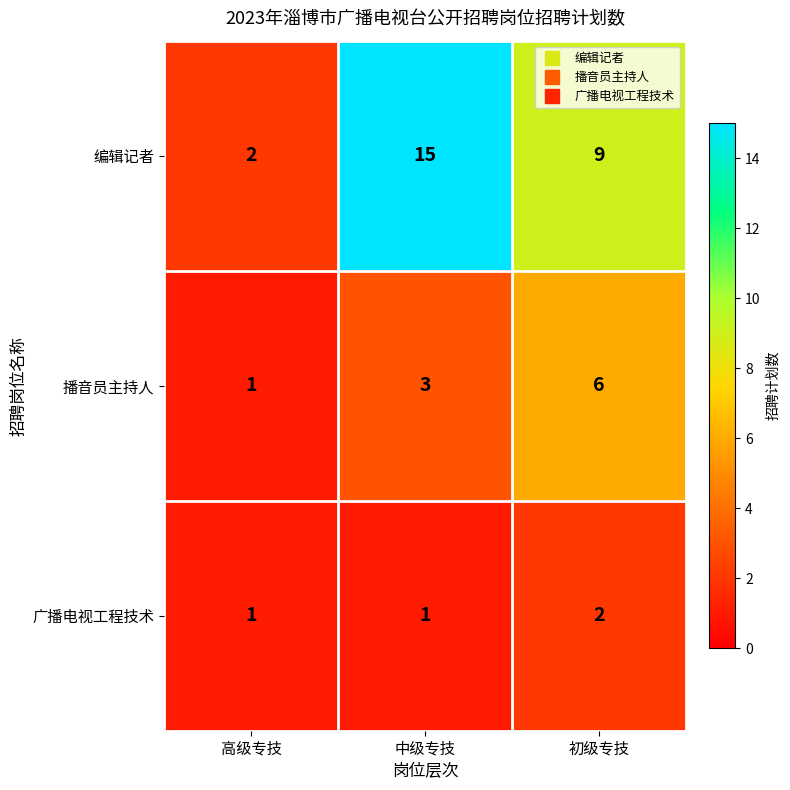

Is it true that 播音员主持人 equals 3 at 中级专技?

True